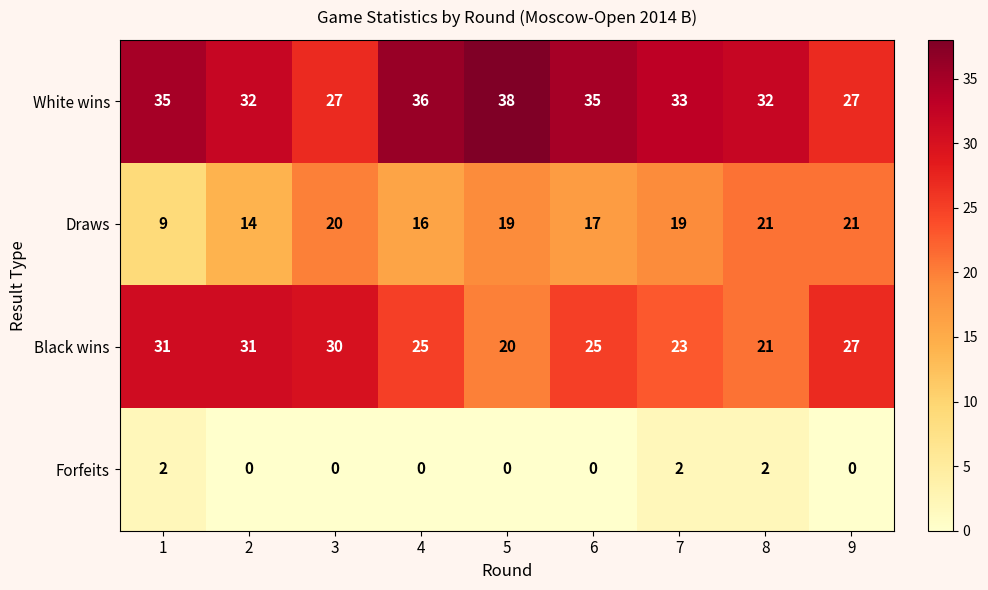

Which series changed the most between 1 and 2?

Draws